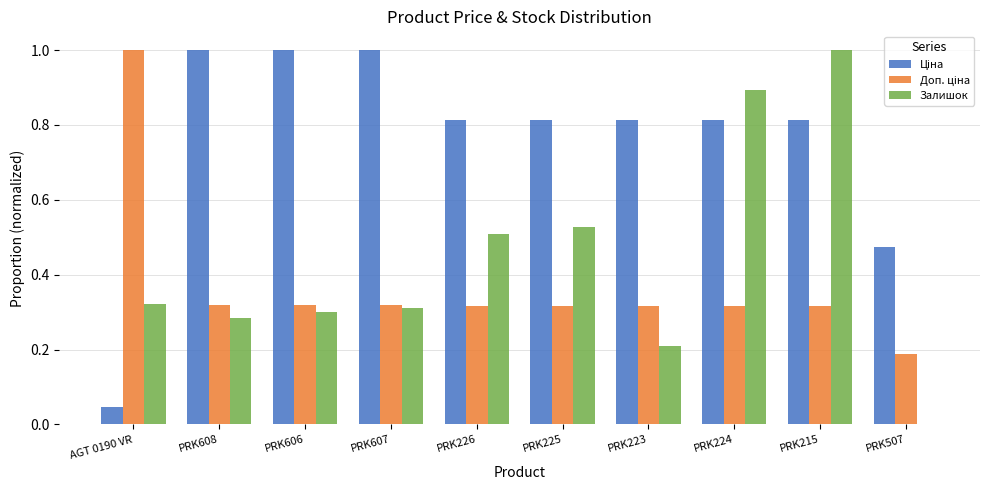

Which series has the largest range (max minus min)?

Залишок